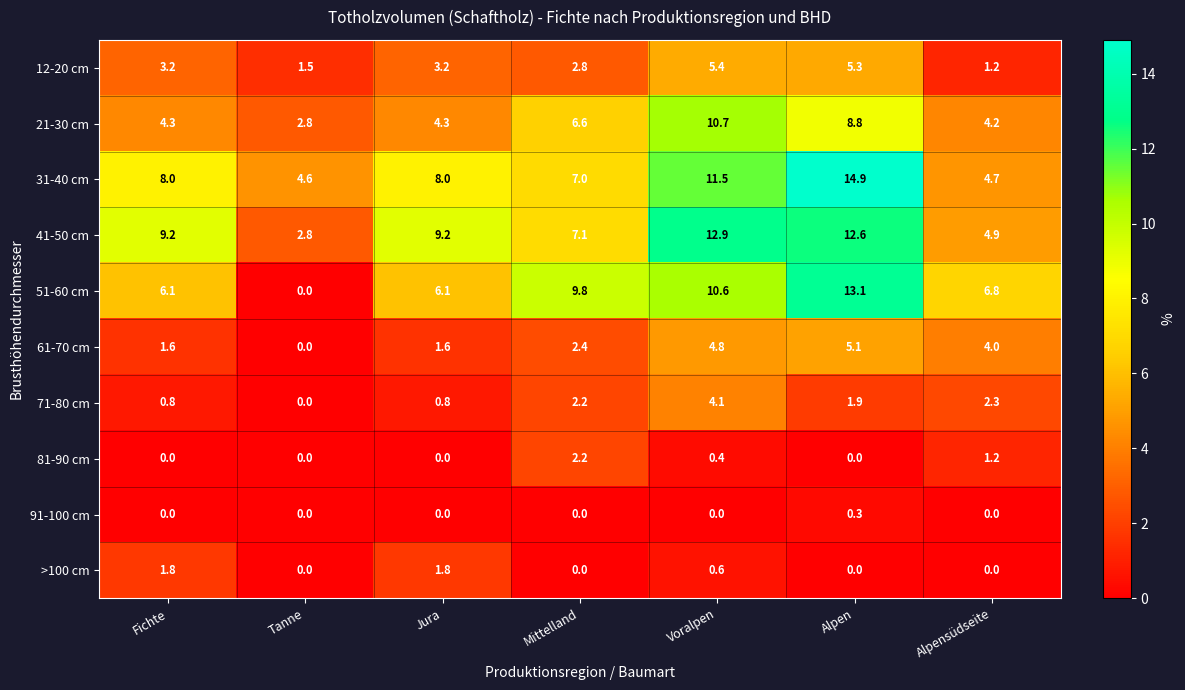

What is the difference between the highest and lowest values at Tanne?

4.6